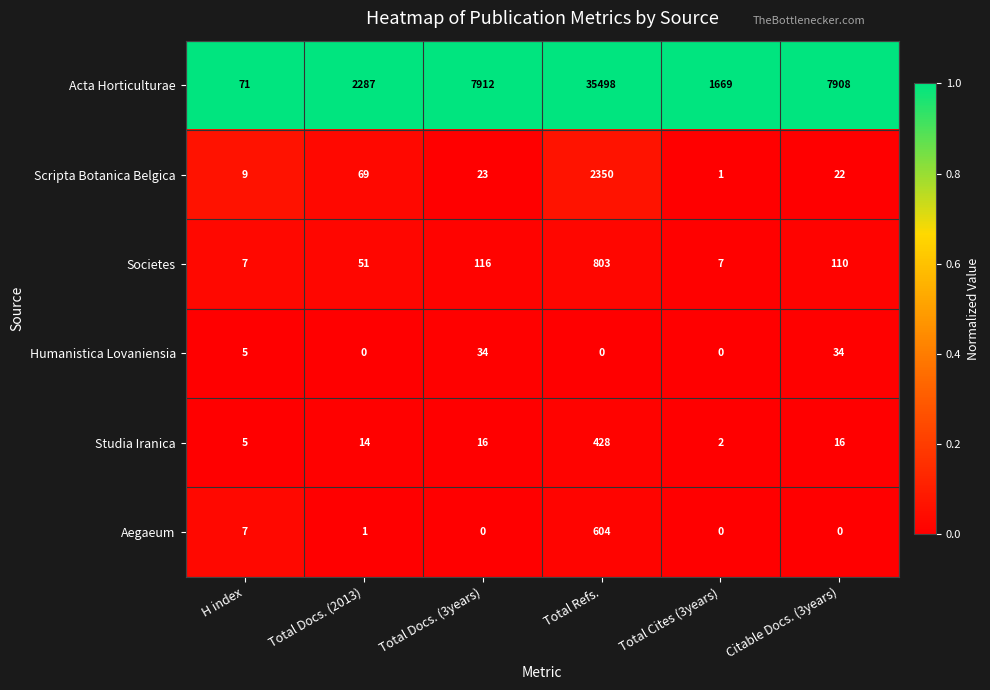

Rank the series at Total Docs. (3years) from highest to lowest value.

Acta Horticulturae, Societes, Humanistica Lovaniensia, Scripta Botanica Belgica, Studia Iranica, Aegaeum